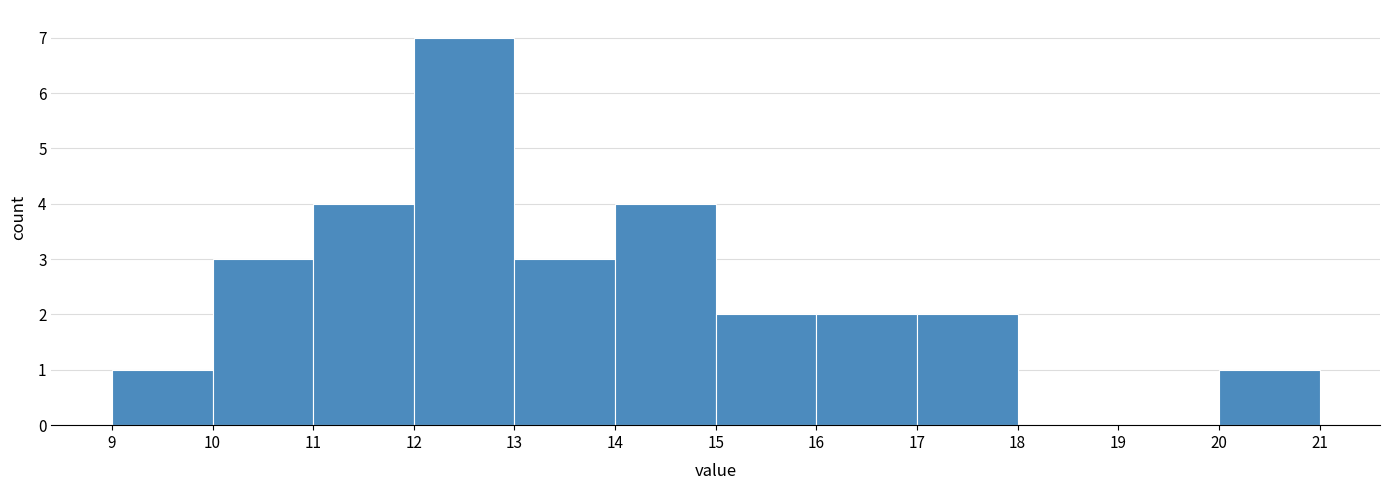

How tall is the bar that spans 10 to 11 on the x-axis? The values are not printed on the chart, so give them approximately, as read against the axis.

3